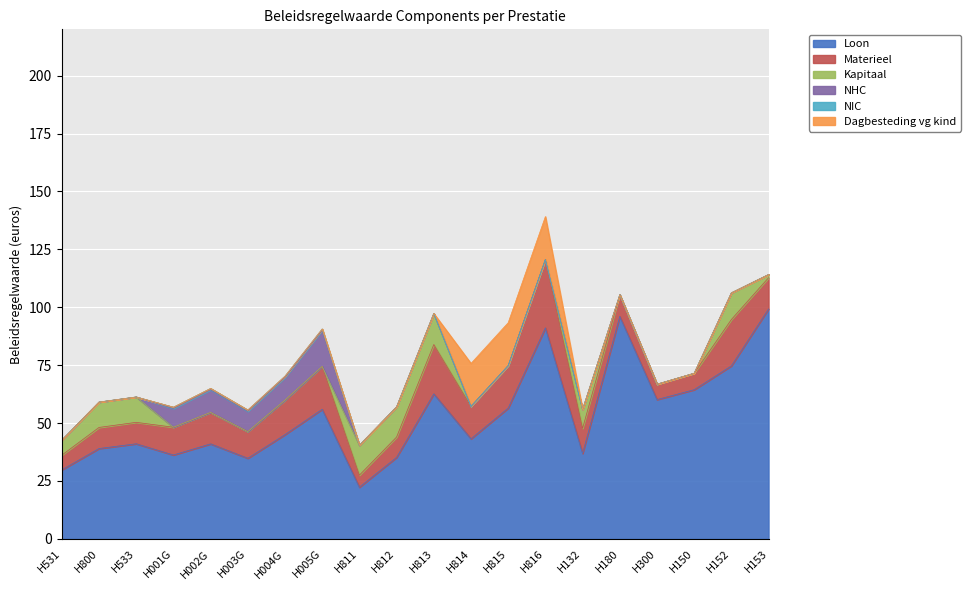

Between H001G and H150, which is larger?

H150